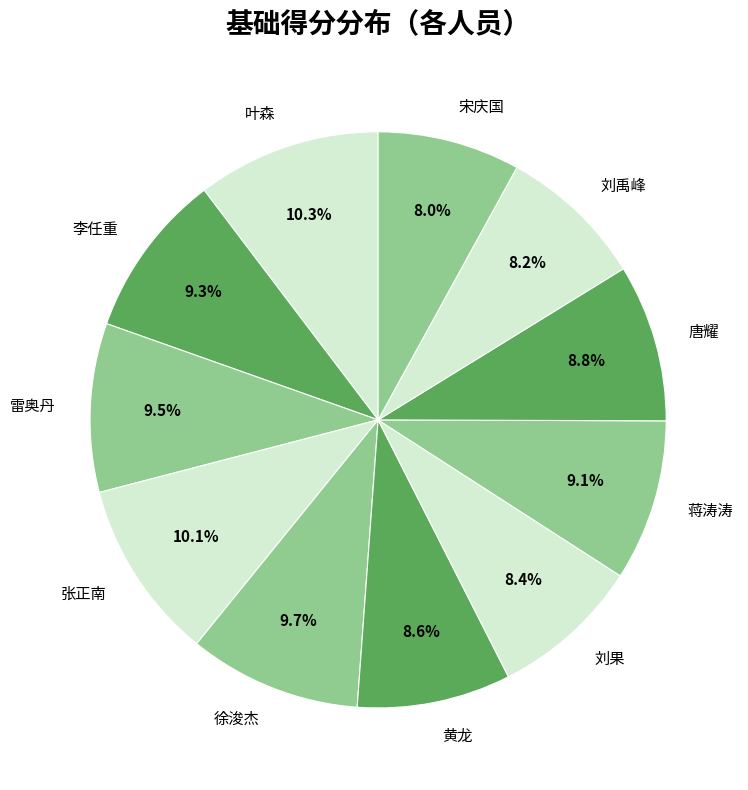

Between 徐浚杰 and 黄龙, which is larger?

徐浚杰